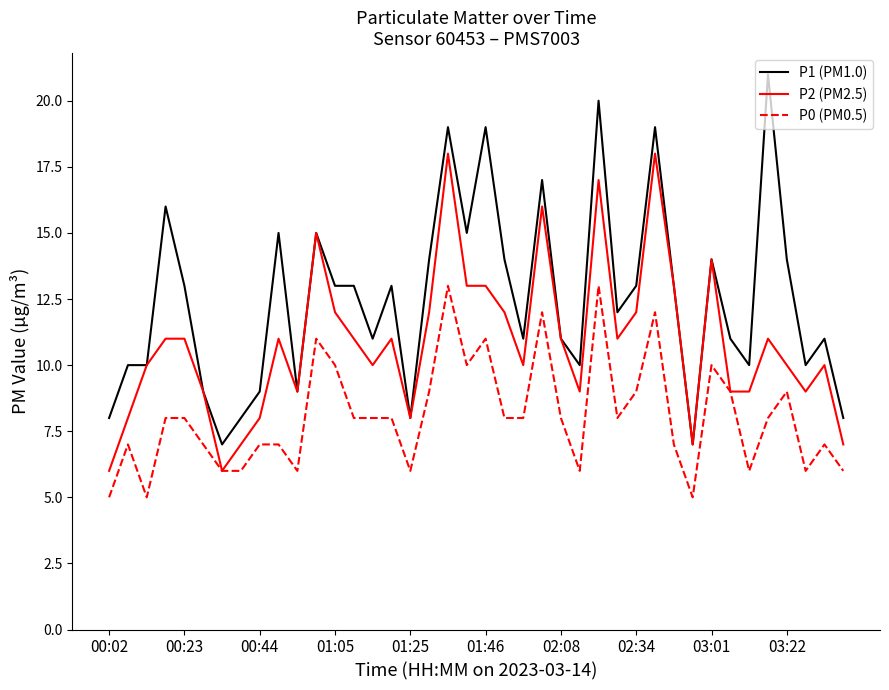

What is the highest value of the P1 (PM1.0) series?

21